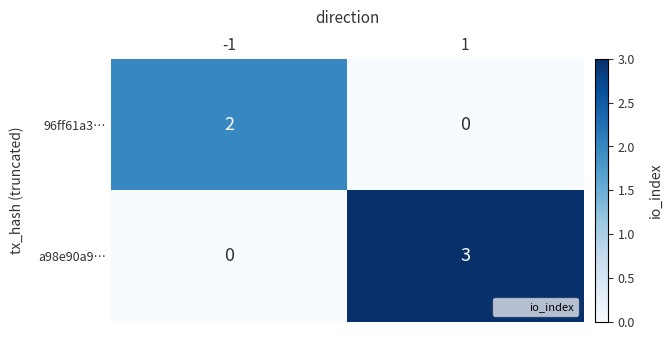

List the series in order of their peak value, lowest first.

96ff61a3…, a98e90a9…